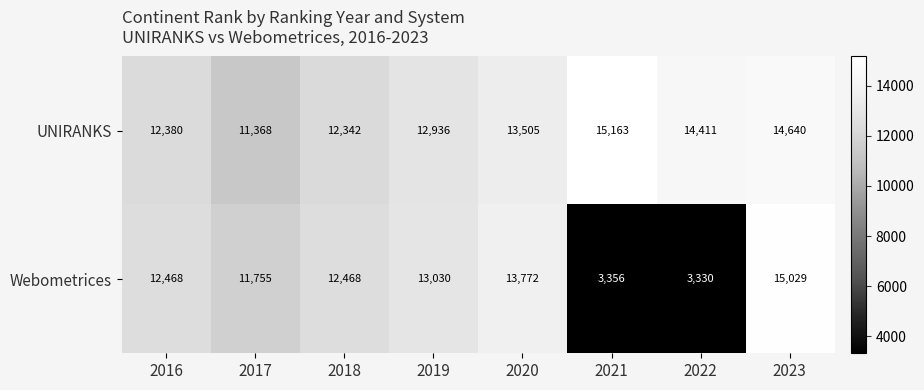

Is it true that UNIRANKS equals 15209 at 2017?

False